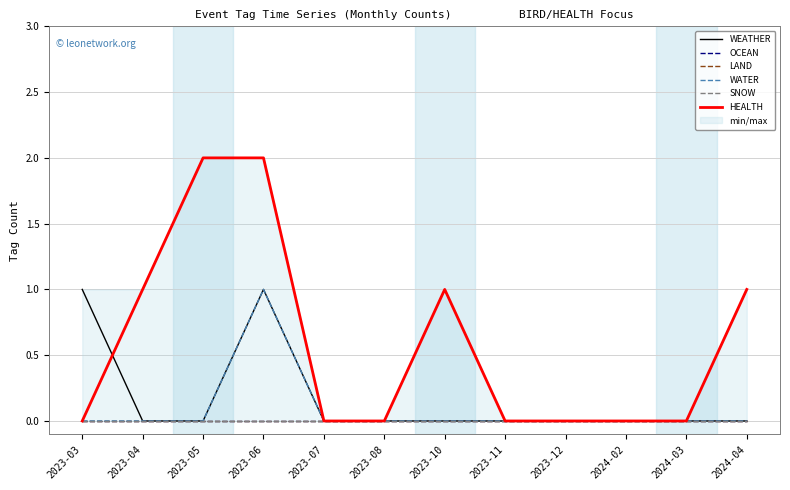

The WEATHER series shows 1 at 2023-06. True or false?

True